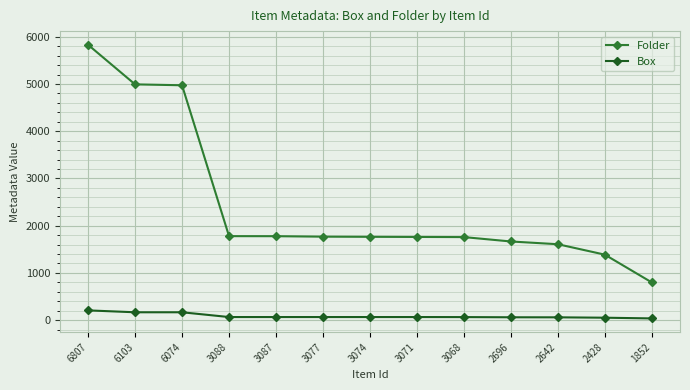

What is the maximum value shown in the chart?

5831